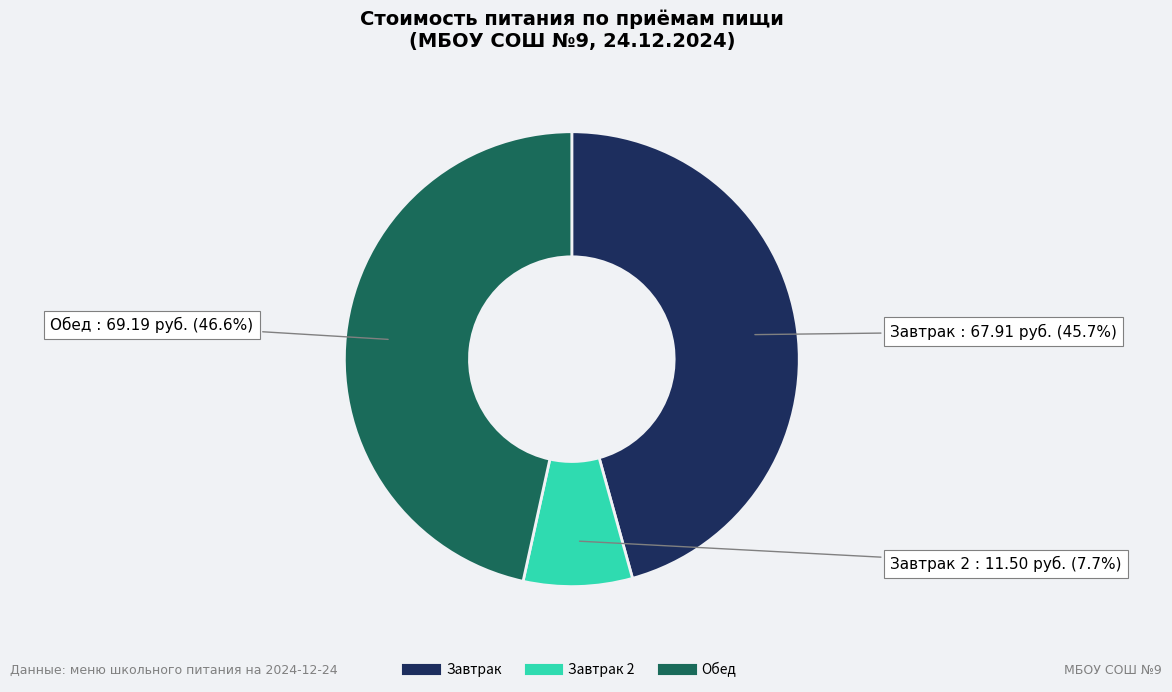

To the nearest percent, what is the average slice percentage?

33%